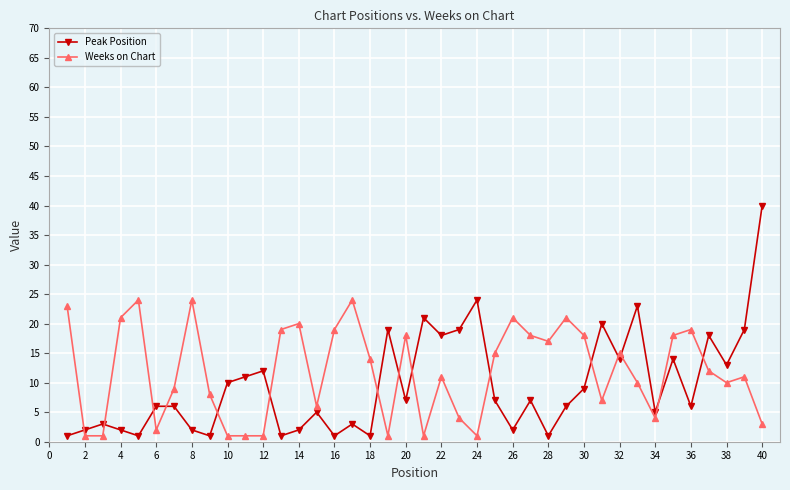

Which series has the largest range (max minus min)?

Peak Position